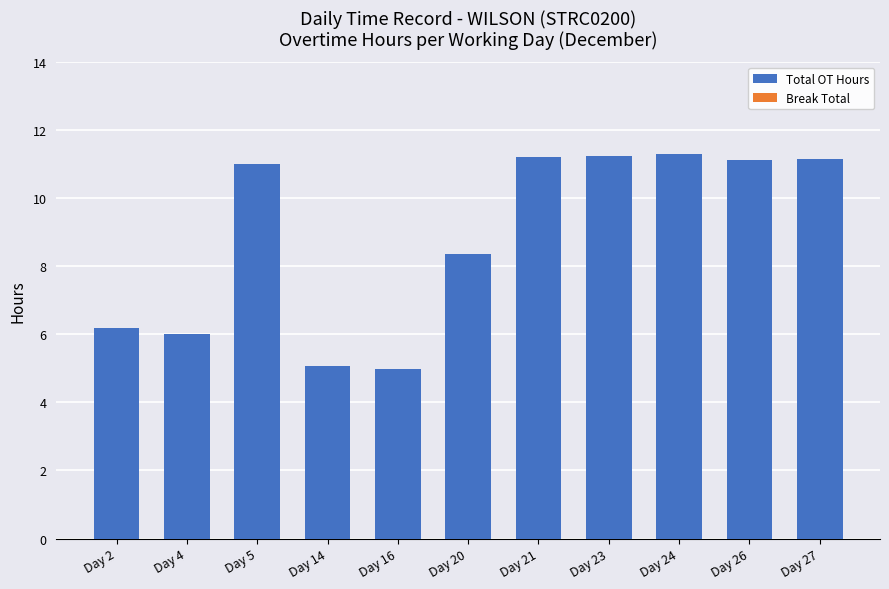

Are the bars horizontal?

No